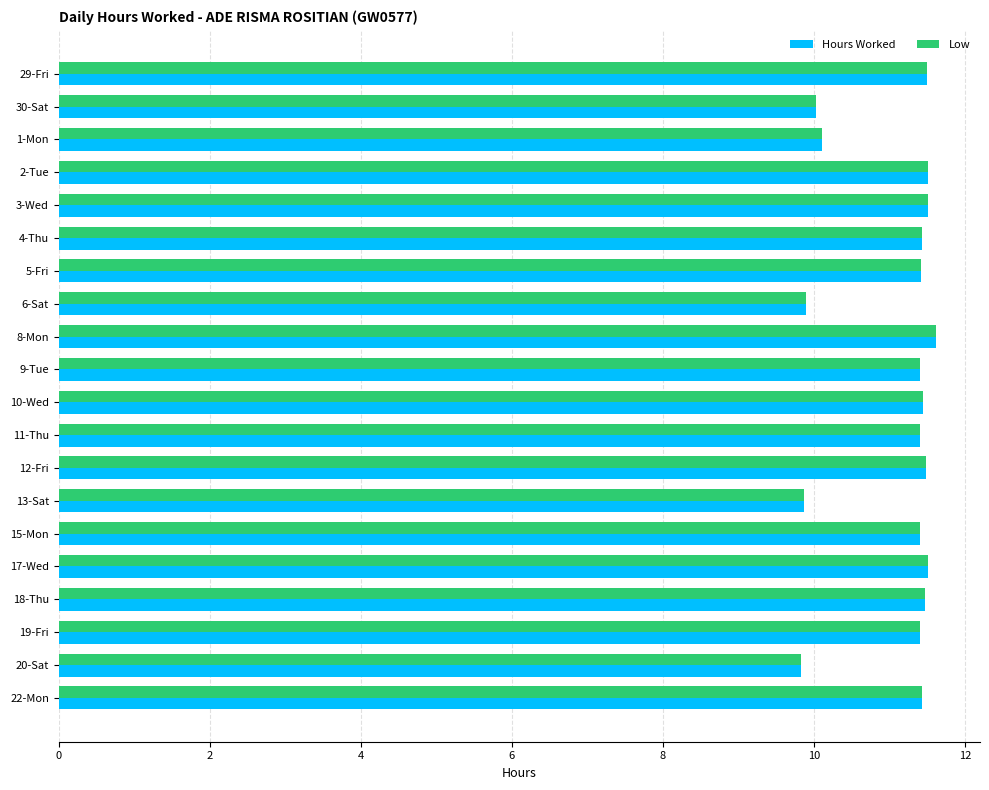

Is the value of Hours Worked at 8-Mon greater than the value of Low at 1-Mon?

Yes